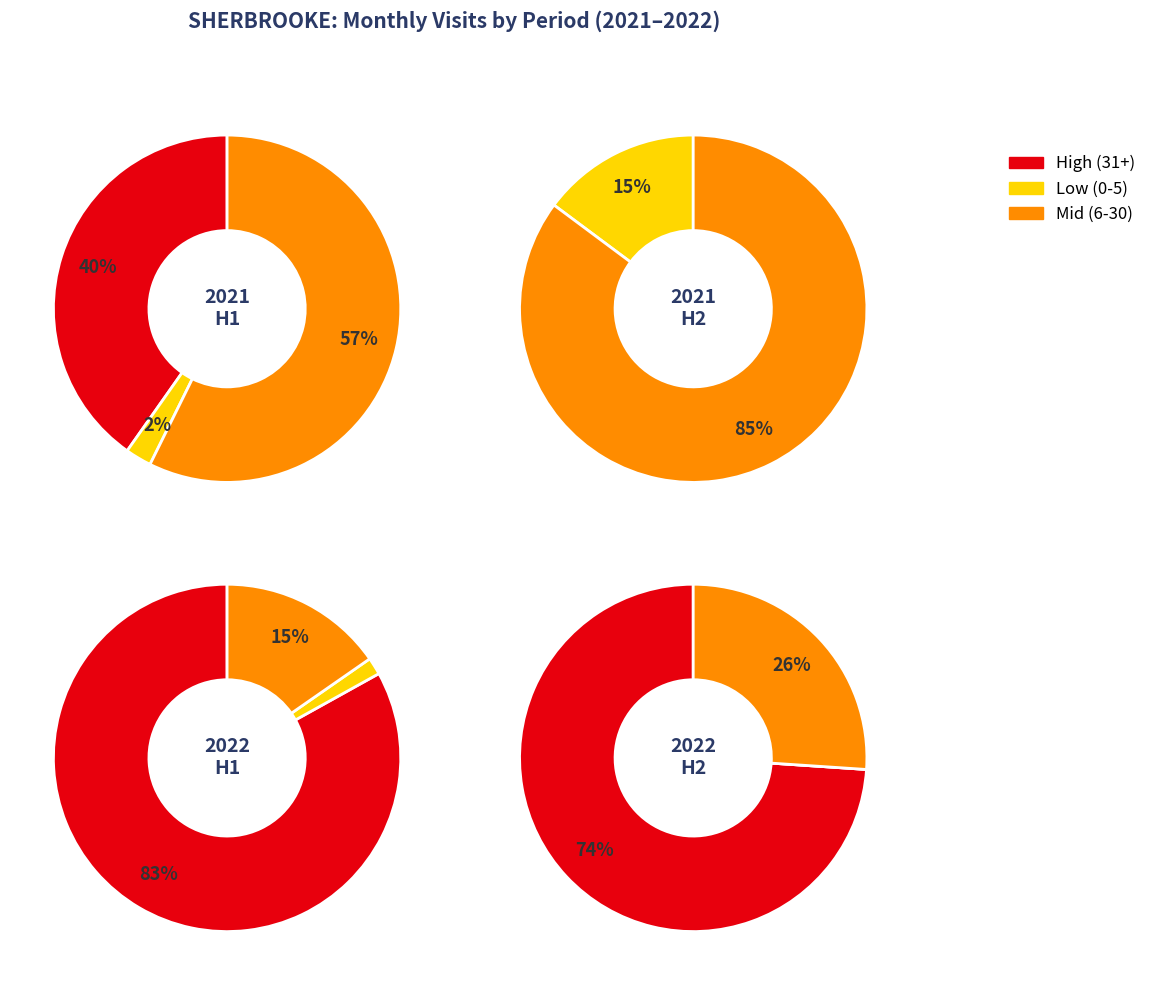

Does 2021-04 account for over 50% of the chart?

No